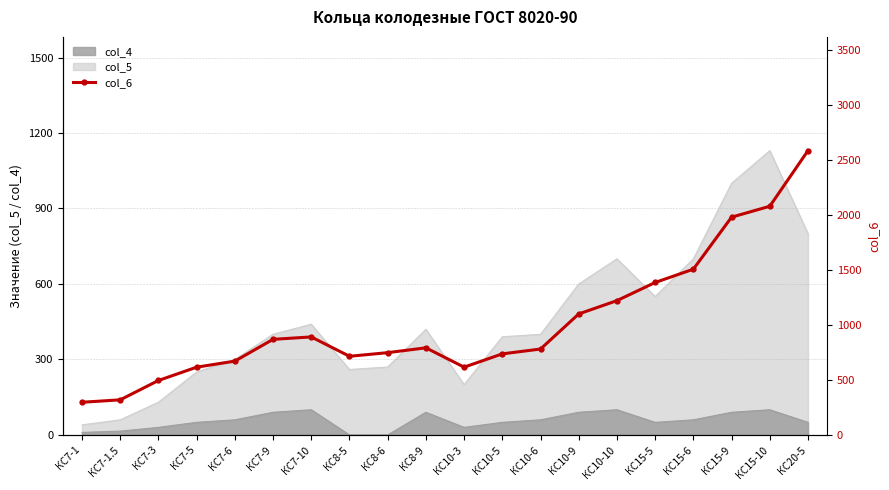

At which category does the chart reach its peak across all series?

КС20-5